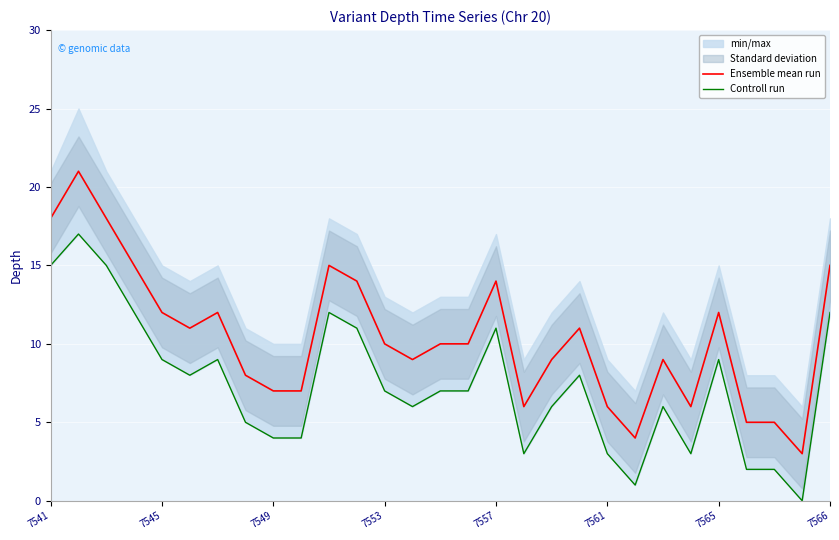

Reading right to left, transcribe all the data shown in this chart.

Ensemble mean run: 15	3	5	5	12	6	9	4	6	11	9	6	14	10	10	9	10	14	15	7	7	8	12	11	12	15	18	21	18
Controll run: 12	0	2	2	9	3	6	1	3	8	6	3	11	7	7	6	7	11	12	4	4	5	9	8	9	12	15	17	15